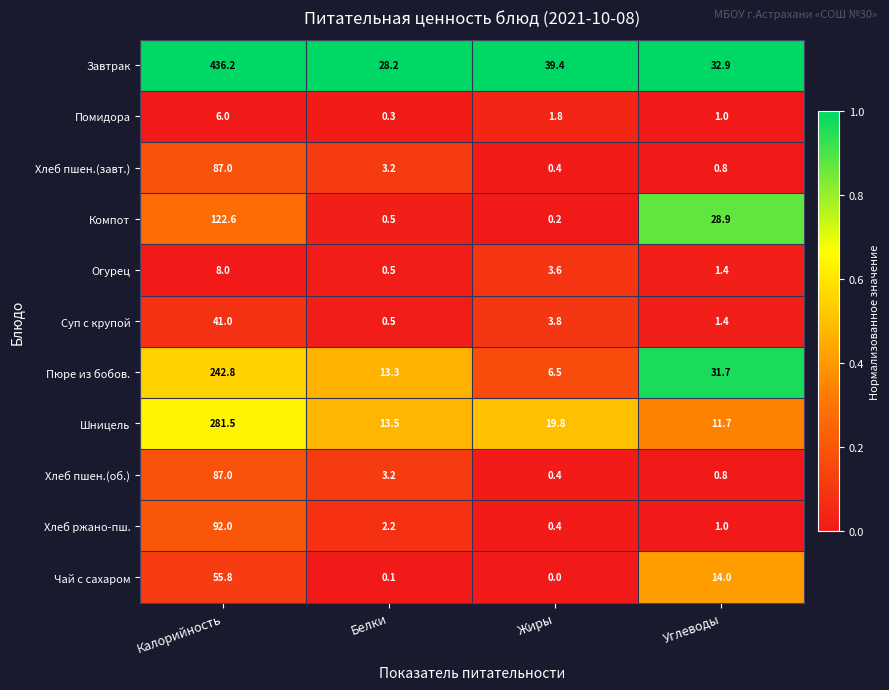

What is the lowest value of the Шницель series?

11.7